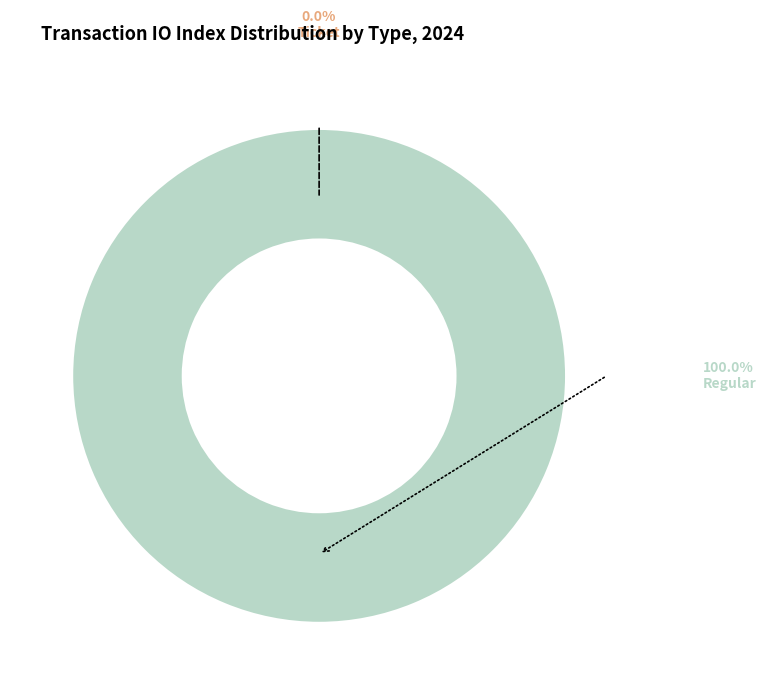

Between Regular and Ticket, which is larger?

Regular